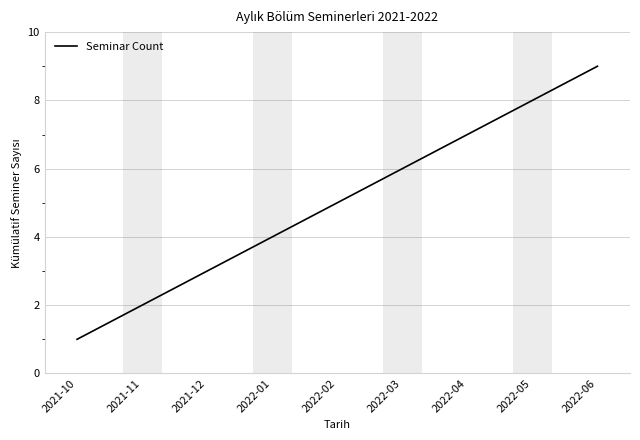

How many categories are shown in the chart?

9